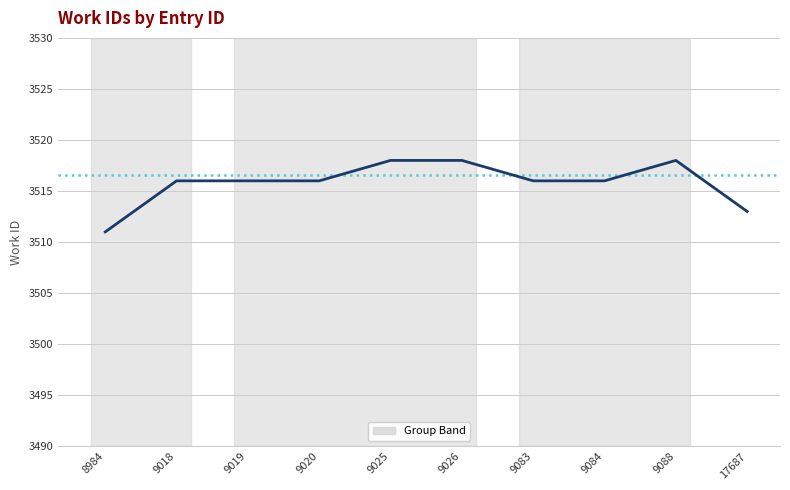

What is the minimum value shown in the chart?

3511